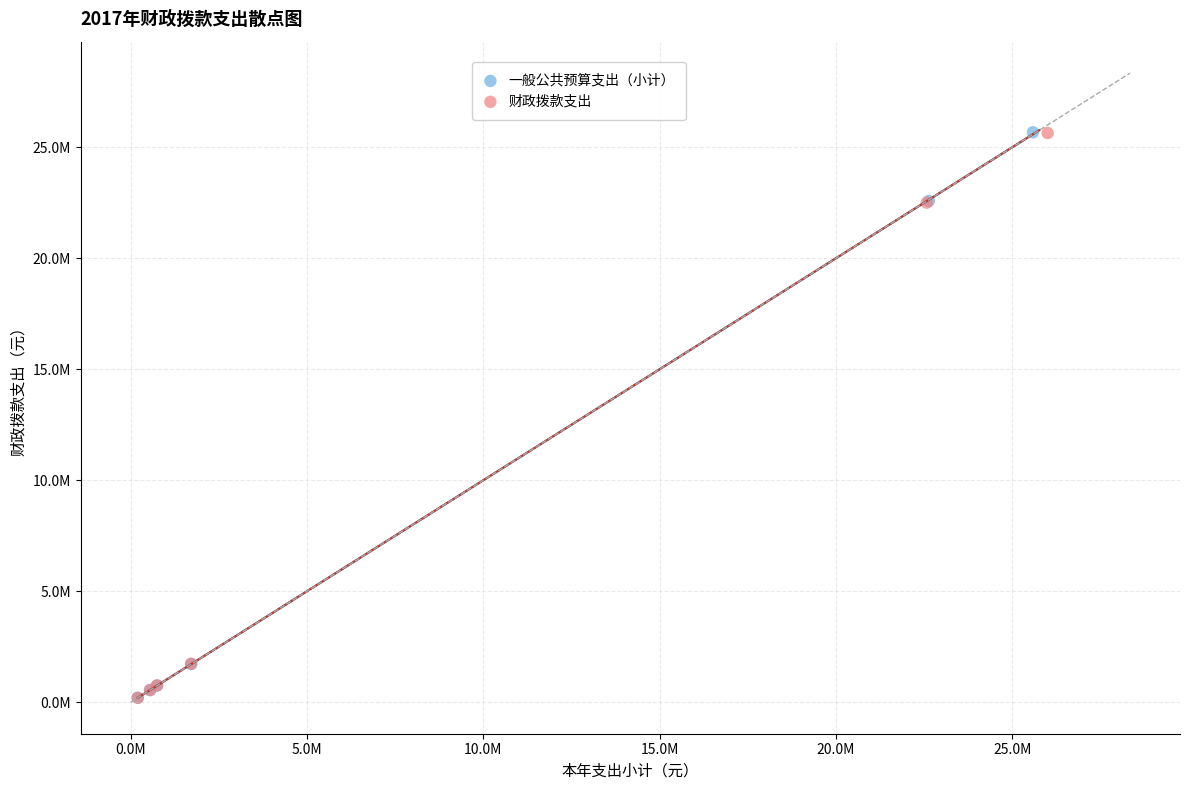

What are all the series names shown in the legend?

一般公共预算支出（小计）, 财政拨款支出